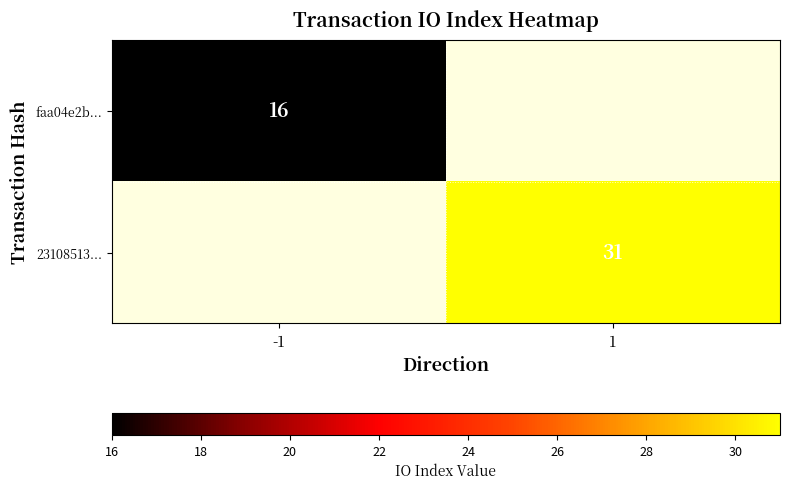

How many data points does each series have?

2